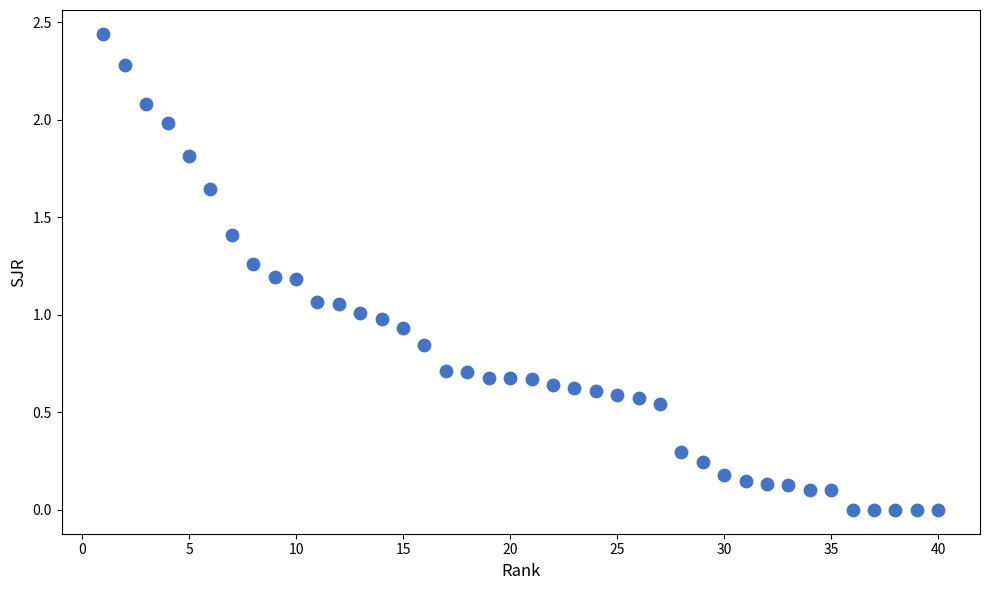

What is the range of X values (max minus min)?

39.0